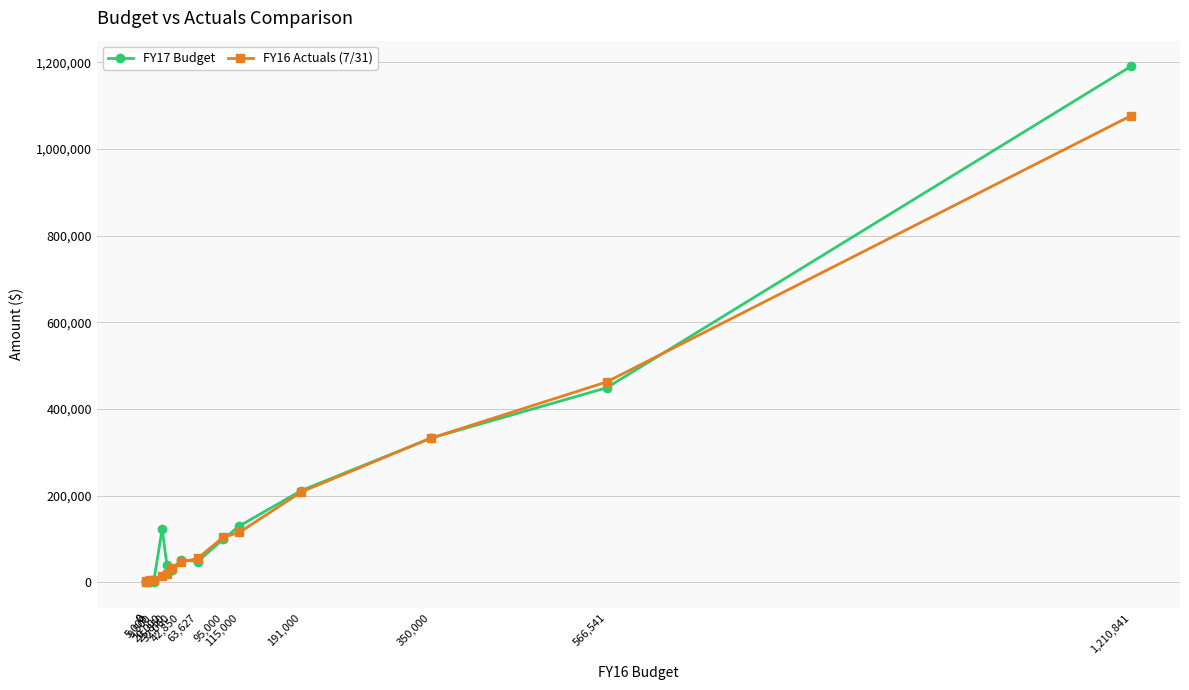

Between 32,060 and 0, which is larger?

32,060